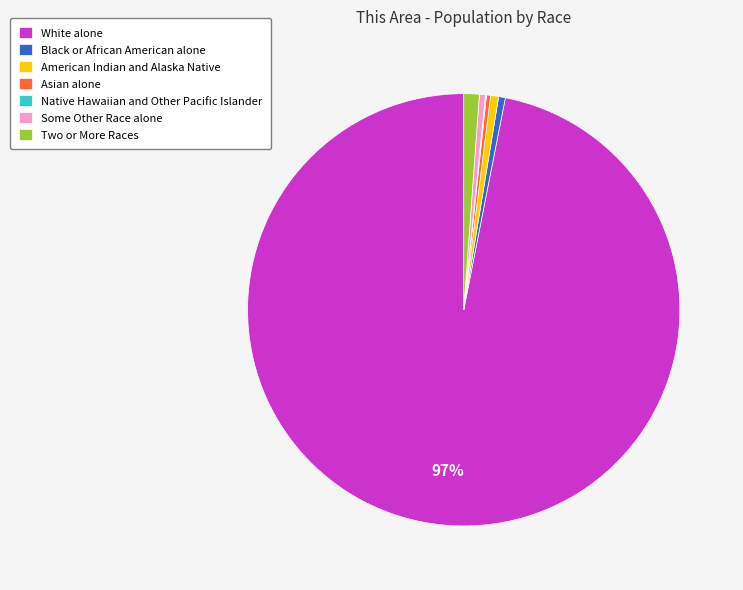

Is the sum of White alone and American Indian and Alaska Native greater than half?

Yes